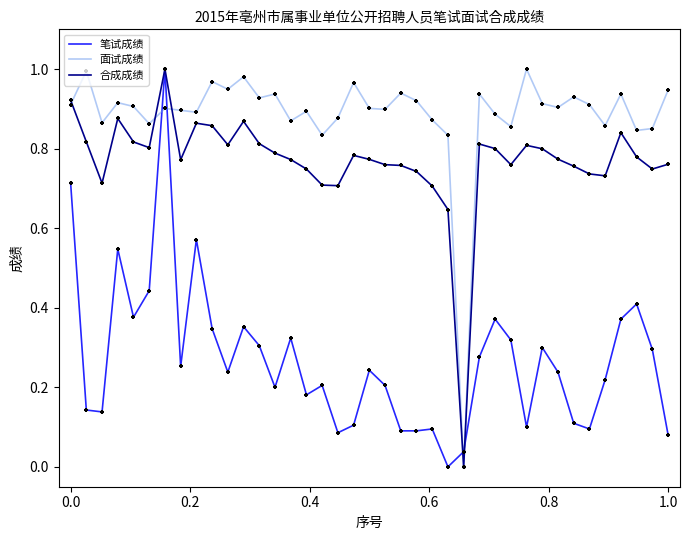

What are all the series names shown in the legend?

笔试成绩, 面试成绩, 合成成绩